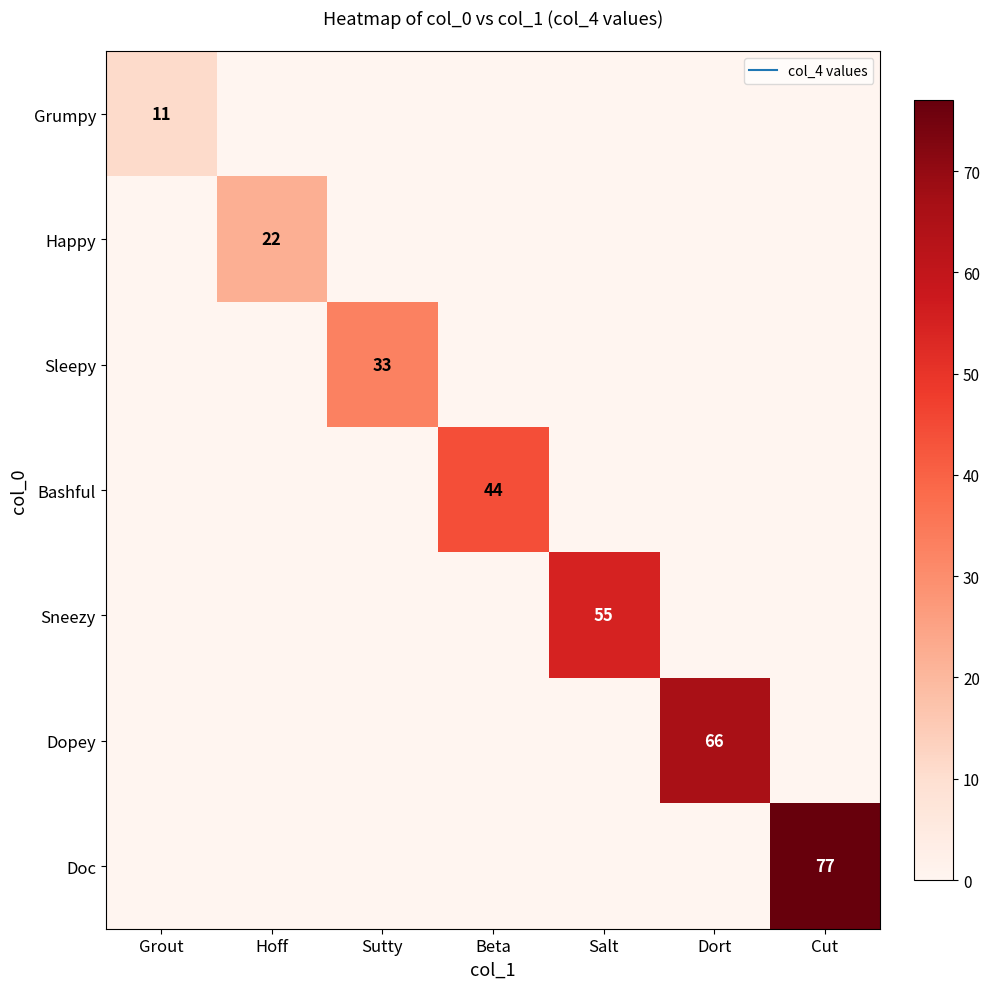

Which series has the largest total across all categories?

Doc